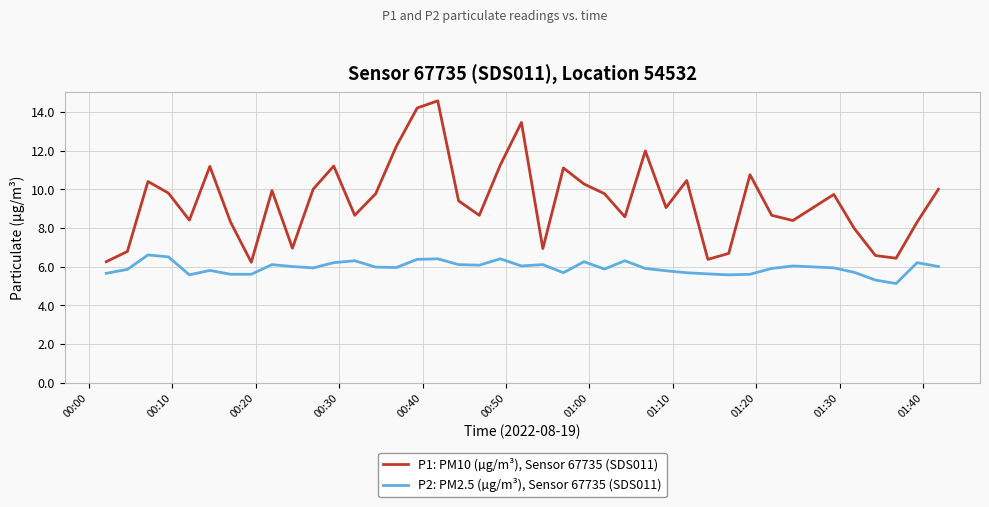

True or false: P2: PM2.5 (µg/m³), Sensor 67735 (SDS011) and P1: PM10 (µg/m³), Sensor 67735 (SDS011) intersect in this chart.

False